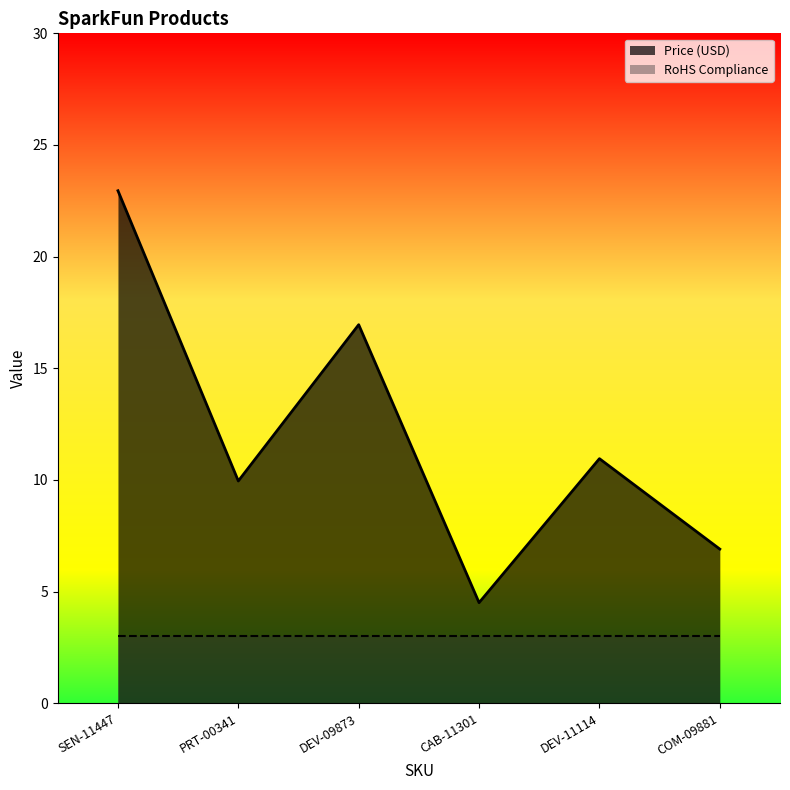

Which category has the lowest value across all series?

CAB-11301